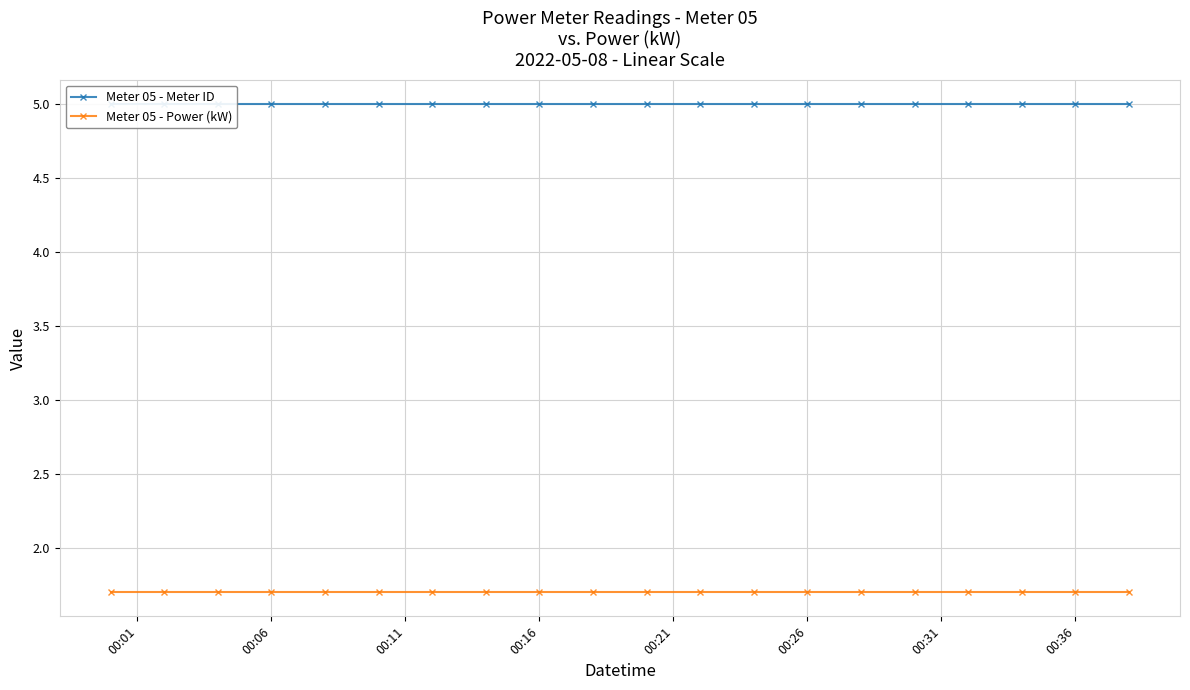

Reading left to right, extract all data points from this chart.

Meter 05 - Meter ID: 5.0	5.0	5.0	5.0	5.0	5.0	5.0	5.0	5.0	5.0	5.0	5.0	5.0	5.0	5.0	5.0	5.0	5.0	5.0	5.0
Meter 05 - Power (kW): 1.7	1.7	1.7	1.7	1.7	1.7	1.7	1.7	1.7	1.7	1.7	1.7	1.7	1.7	1.7	1.7	1.7	1.7	1.7	1.7